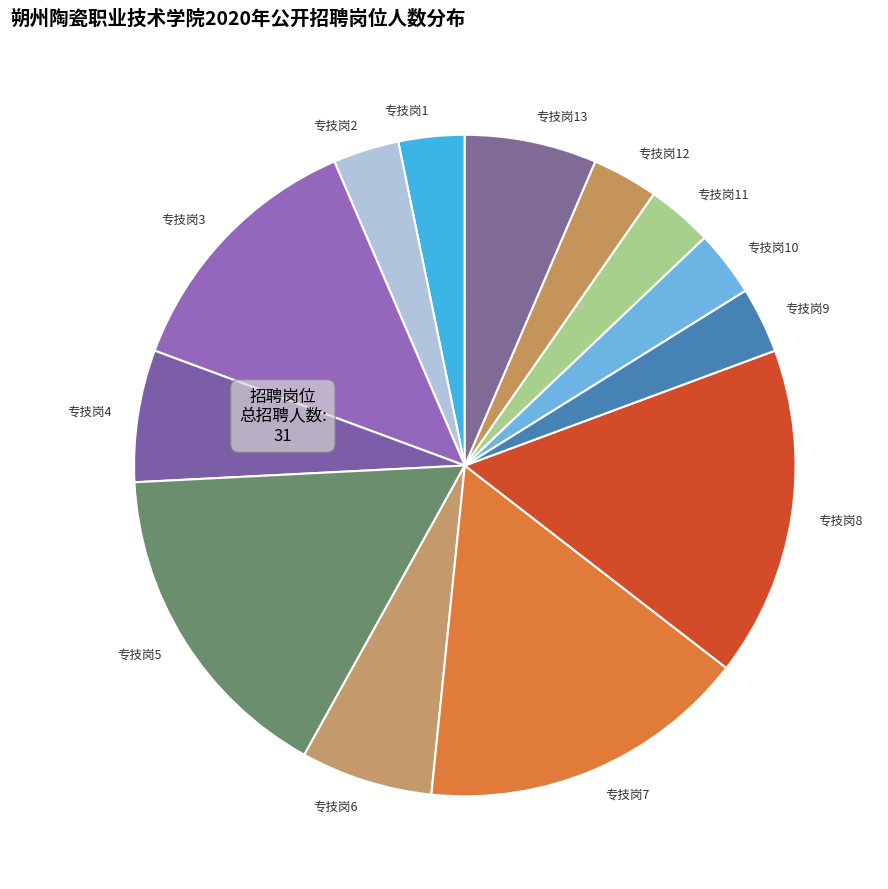

True or false: 专技岗4 accounts for 6% of the total.

True